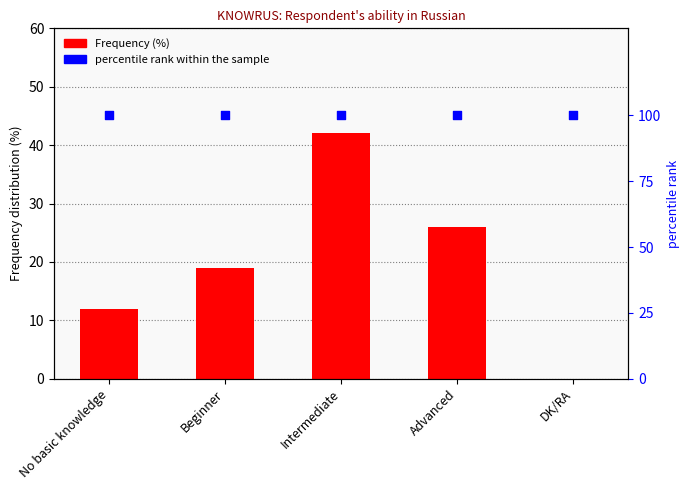

Which series has the widest spread of Y values?

Frequency (%)